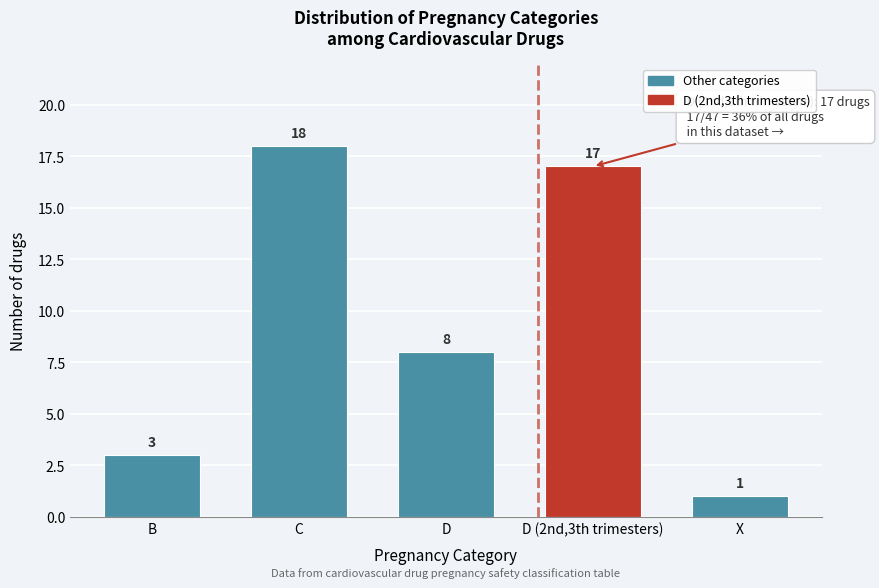

Reading left to right, list all the values displayed in this chart.

3	18	8	17	1